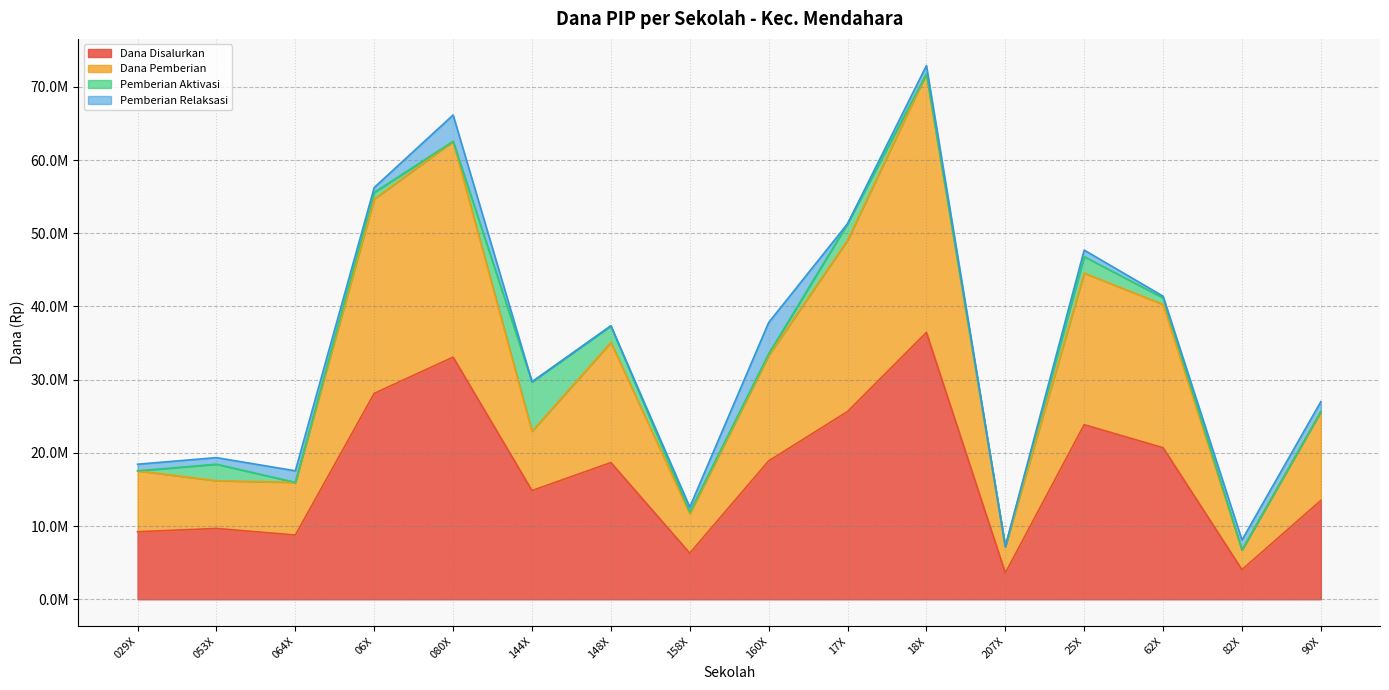

At which category is the sum across all series the highest?

18X